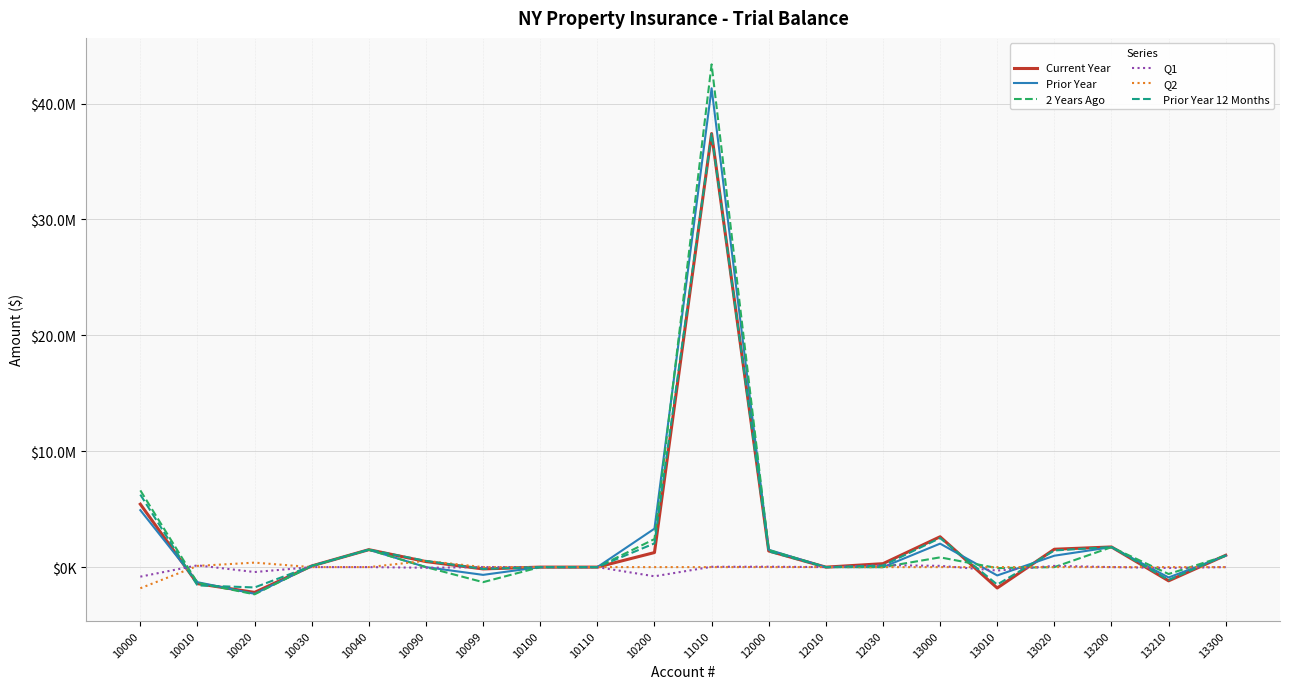

The Q1 series shows 570.5 at 10040. True or false?

False